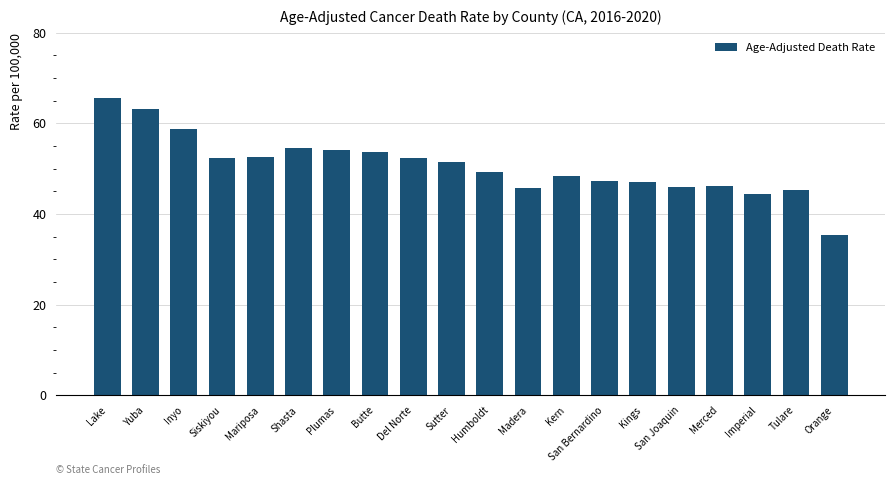

What is the change in value from Yuba to San Joaquin?

-17.2